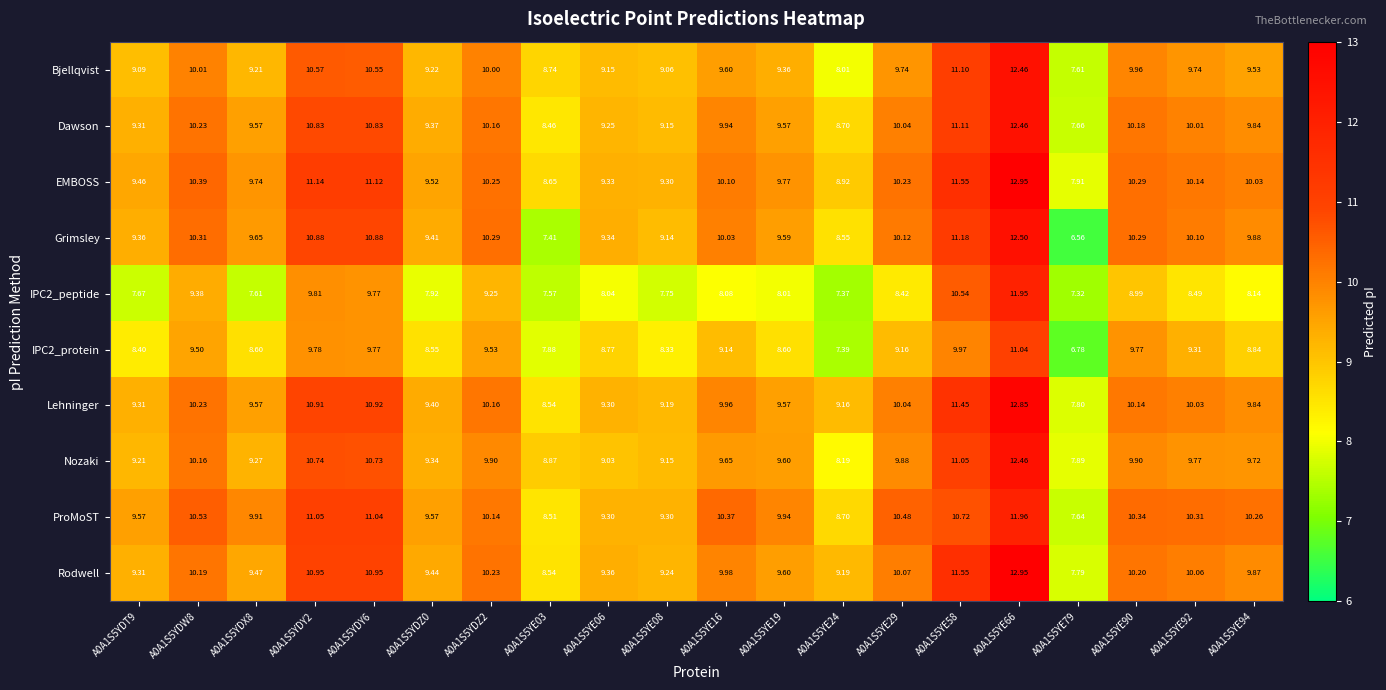

How many data points does each series have?

20